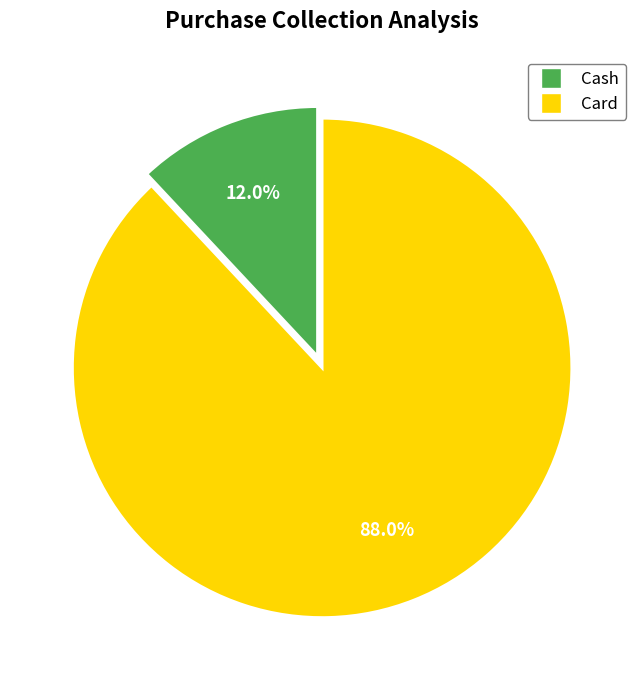

To the nearest percent, what portion does Cash represent?

12%